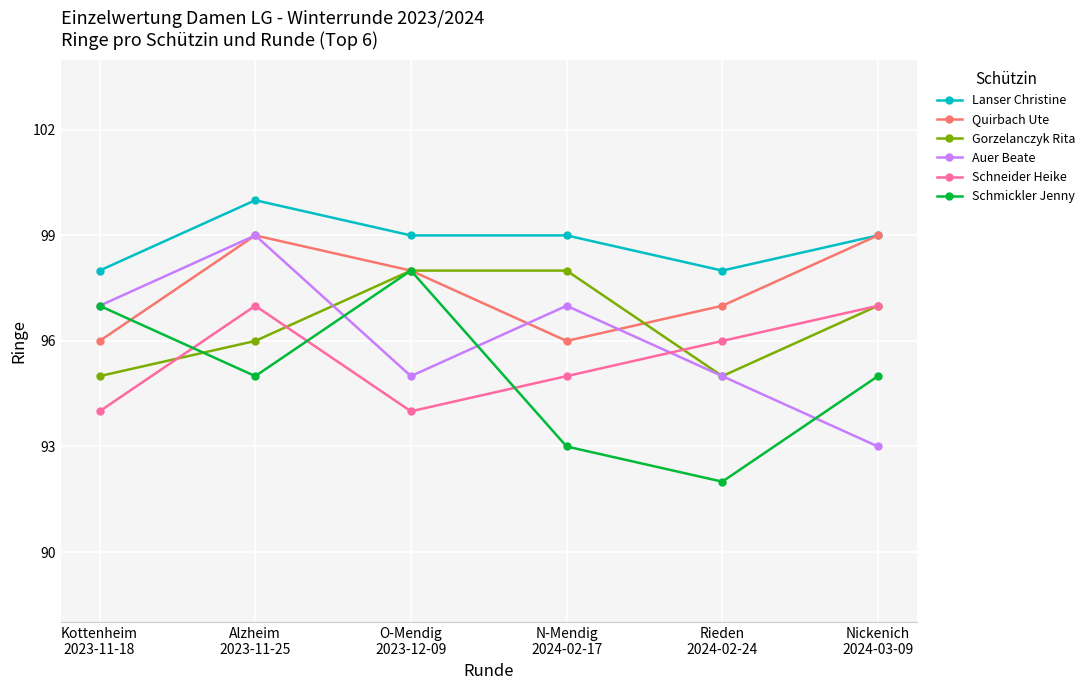

What is the value of the Auer Beate point at the 5th from the left?

95